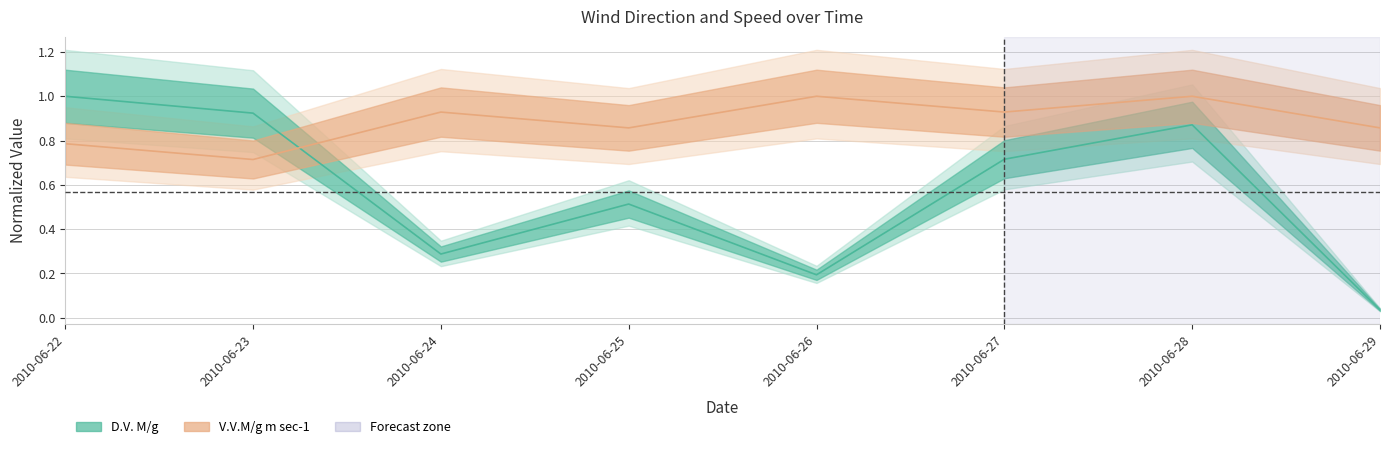

Reading left to right, extract all data points from this chart.

D.V. M/g: 2010-06-22=1.0	2010-06-23=0.9	2010-06-24=0.3	2010-06-25=0.5	2010-06-26=0.2	2010-06-27=0.7	2010-06-28=0.9	2010-06-29=0.0
V.V.M/g m sec-1: 2010-06-22=0.8	2010-06-23=0.7	2010-06-24=0.9	2010-06-25=0.9	2010-06-26=1.0	2010-06-27=0.9	2010-06-28=1.0	2010-06-29=0.9